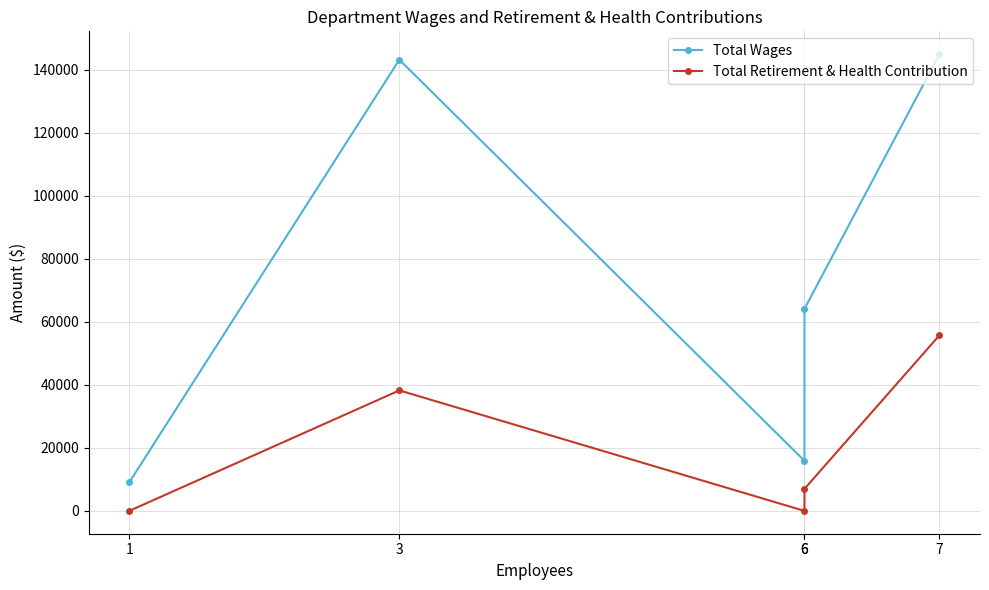

Which series has the largest total across all categories?

Total Wages